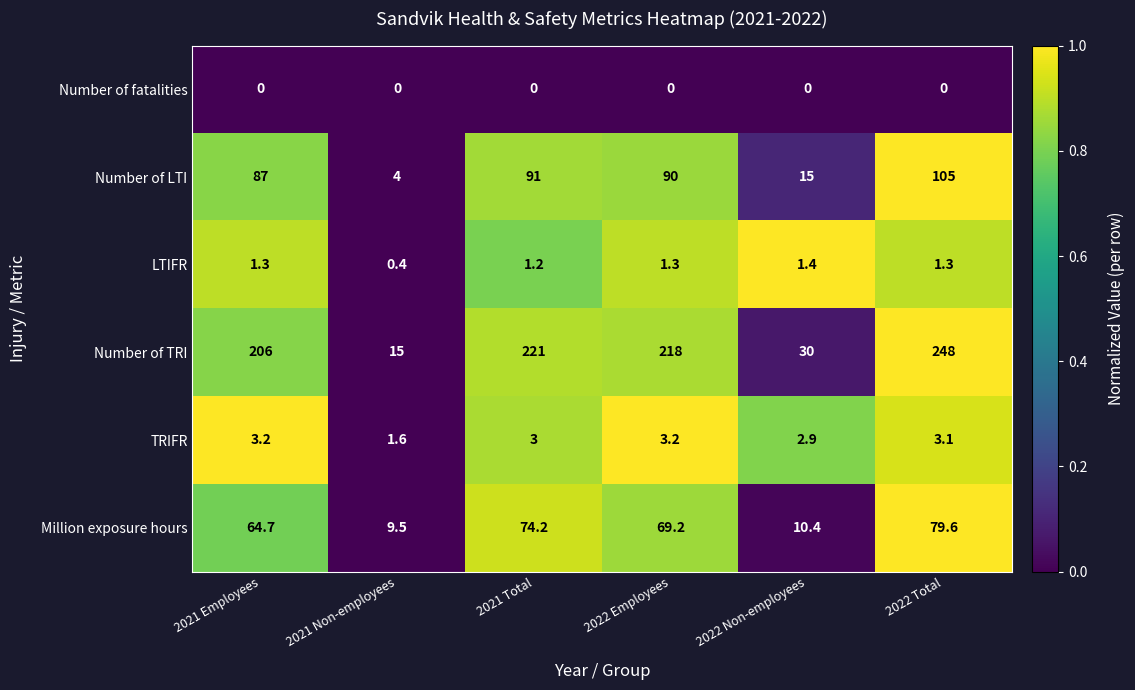

What is the sum of the TRIFR values at 2021 Total and 2021 Employees?

6.2